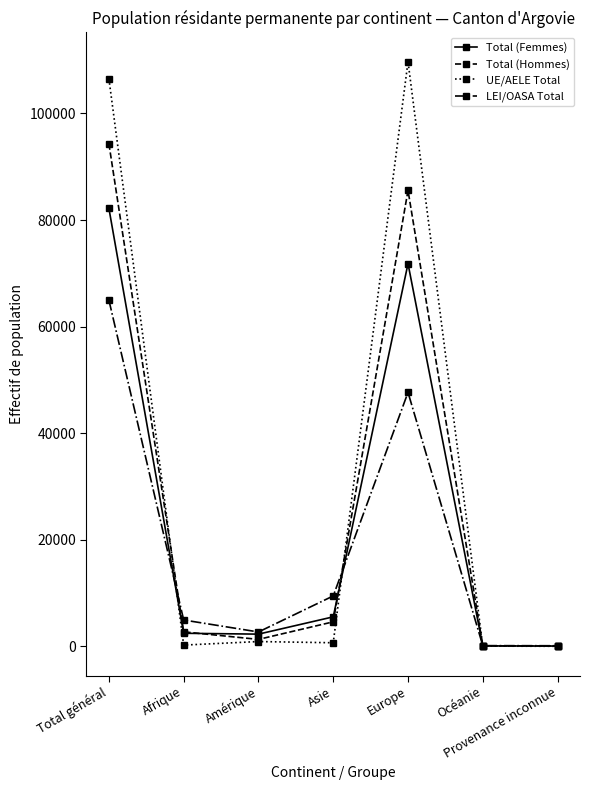

What are all the series names shown in the legend?

Total (Femmes), Total (Hommes), UE/AELE Total, LEI/OASA Total